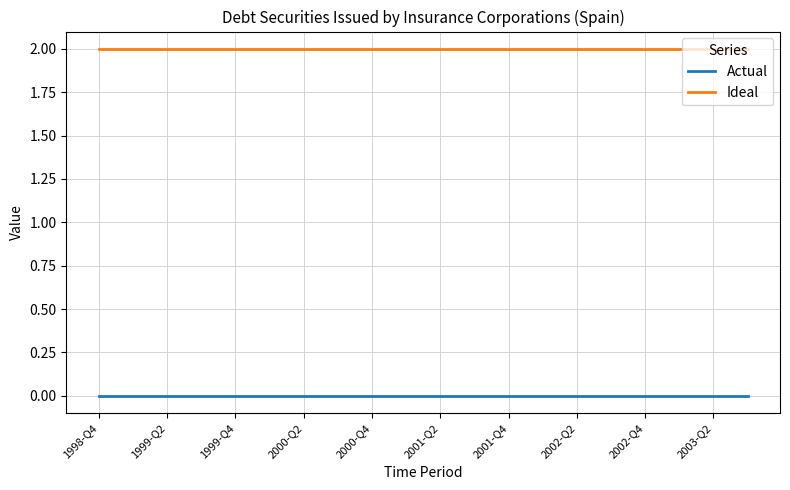

Rank the series by their average value, from lowest to highest.

Actual, Ideal